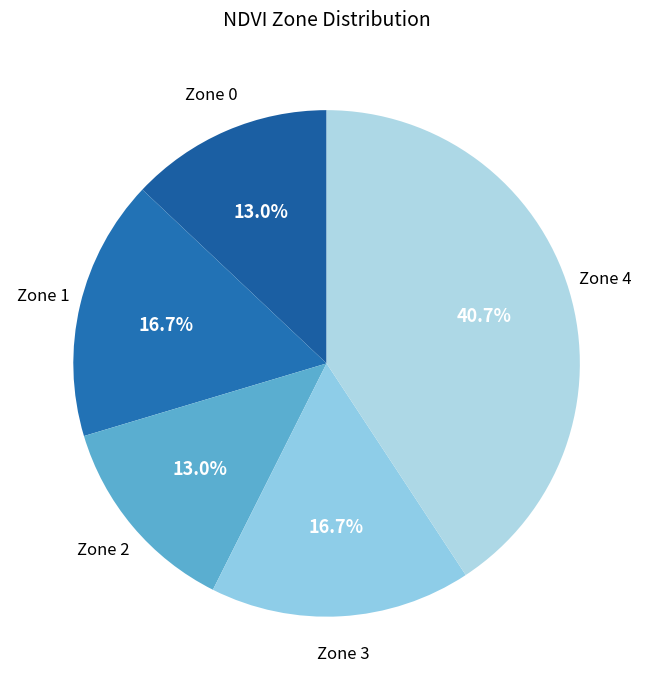

Does any single category account for the majority?

No